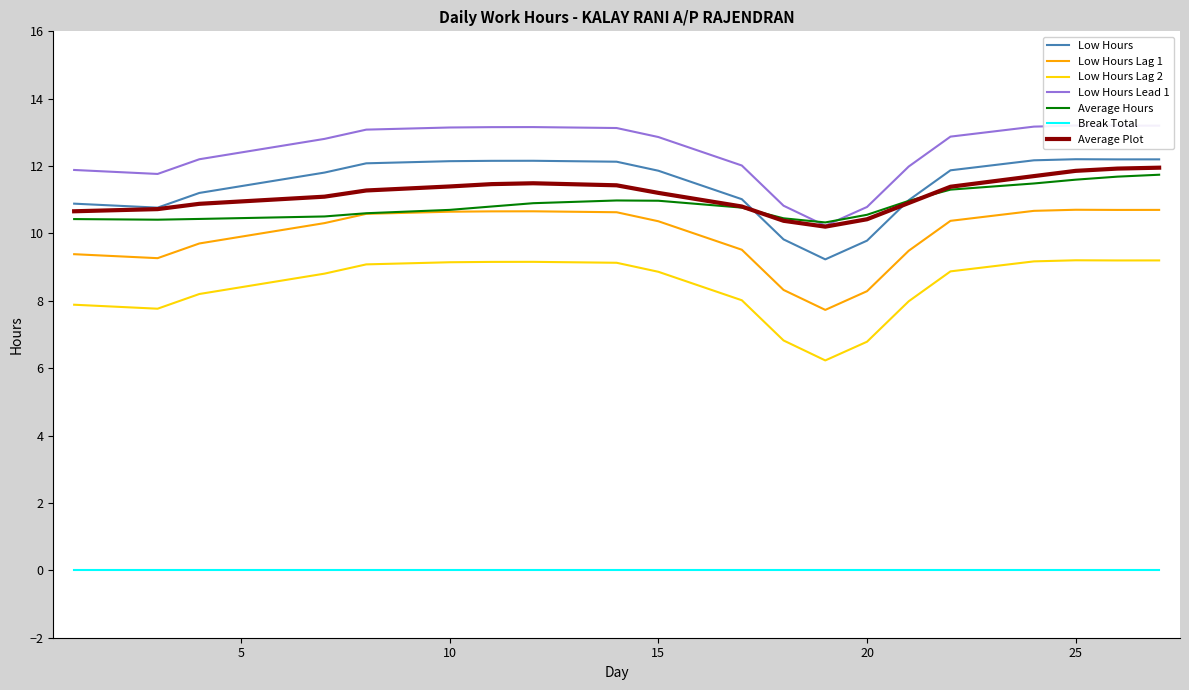

True or false: Break Total and Low Hours Lag 2 cross at least once.

False